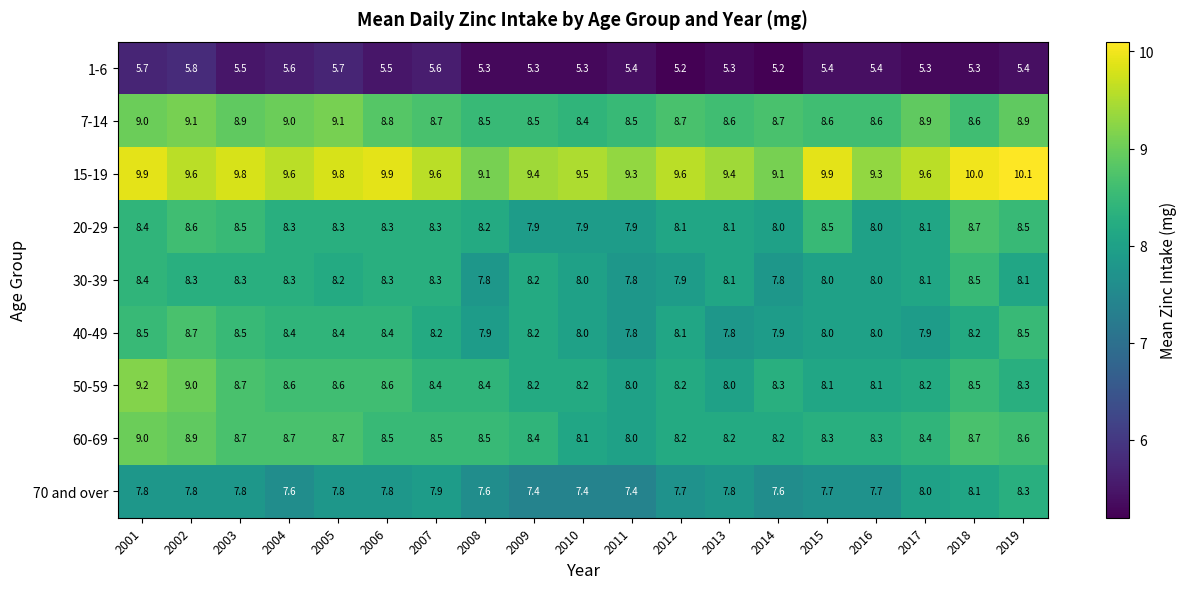

Rank the series at 2002 from highest to lowest value.

15-19, 7-14, 50-59, 60-69, 40-49, 20-29, 30-39, 70 and over, 1-6